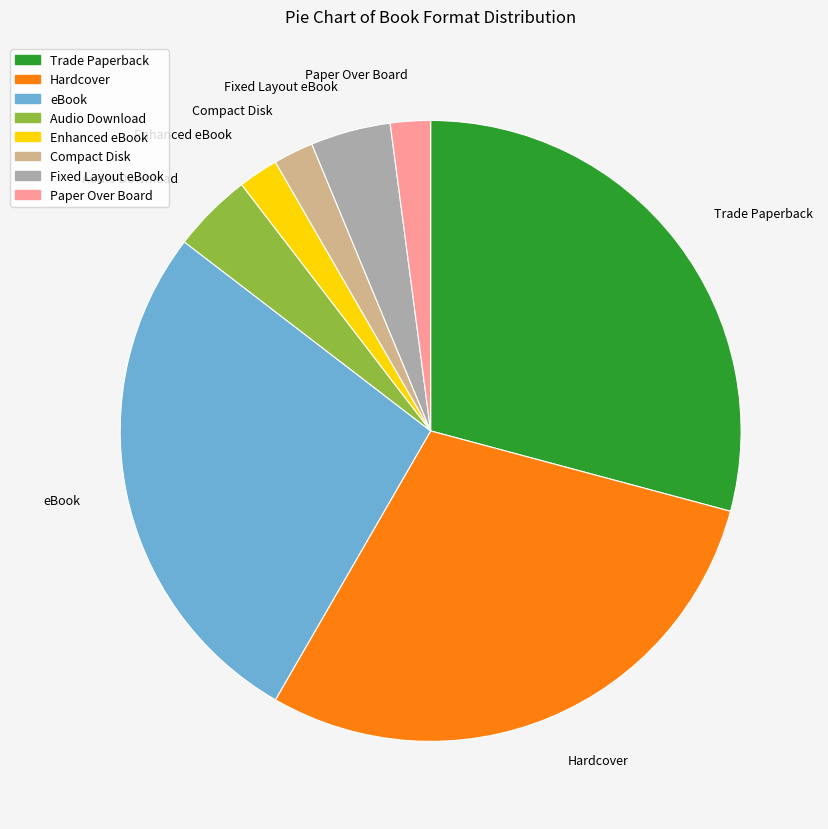

Is there any slice that represents more than half of the pie?

No